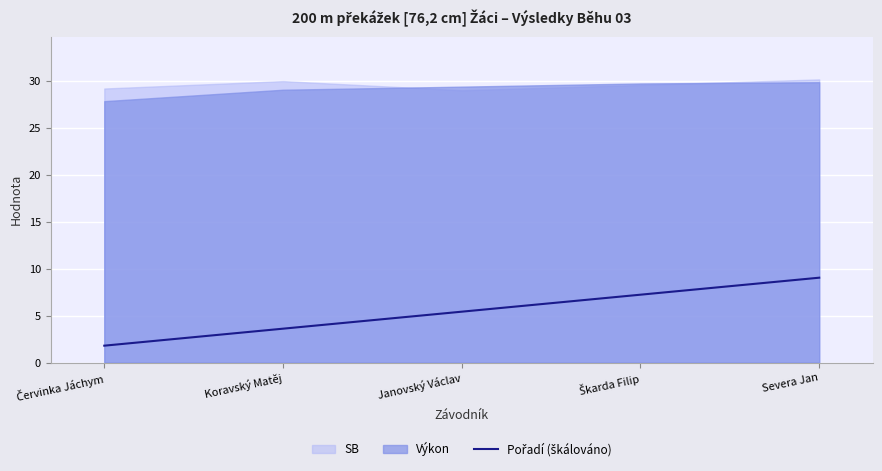

Is it true that the value at Škarda Filip is 11.3?

False